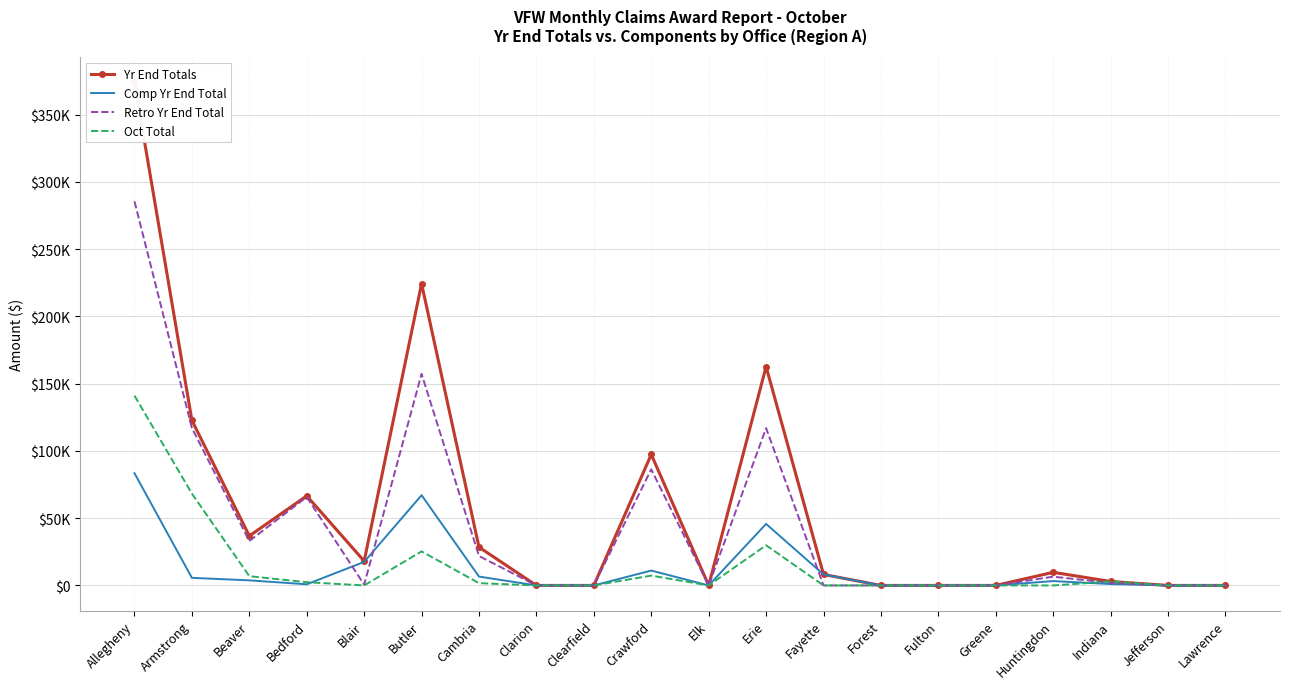

Reading right to left, extract all data points from this chart.

Yr End Totals: 0.0	0.0	2950.5	9753.0	0.0	0.0	0.0	8179.7	162689.0	0.0	97384.6	0.0	0.0	28439.2	224331.1	18112.3	66594.1	36802.6	122692.8	373901.7
Comp Yr End Total: 0.0	0.0	1043.4	3251.0	0.0	0.0	0.0	8179.7	45744.6	0.0	11055.8	0.0	0.0	6587.7	67078.1	17509.1	850.6	3778.7	5640.9	83434.9
Retro Yr End Total: 0.0	0.0	1907.1	6502.0	0.0	0.0	0.0	0.0	116944.4	0.0	86328.8	0.0	0.0	21851.5	157253.0	603.2	65743.6	33023.9	117052.0	285554.8
Oct Total: 0.0	0.0	2950.5	0.0	0.0	0.0	0.0	0.0	29856.8	0.0	7312.4	0.0	0.0	1699.9	25303.9	0.0	2397.7	6879.3	68272.6	141093.1